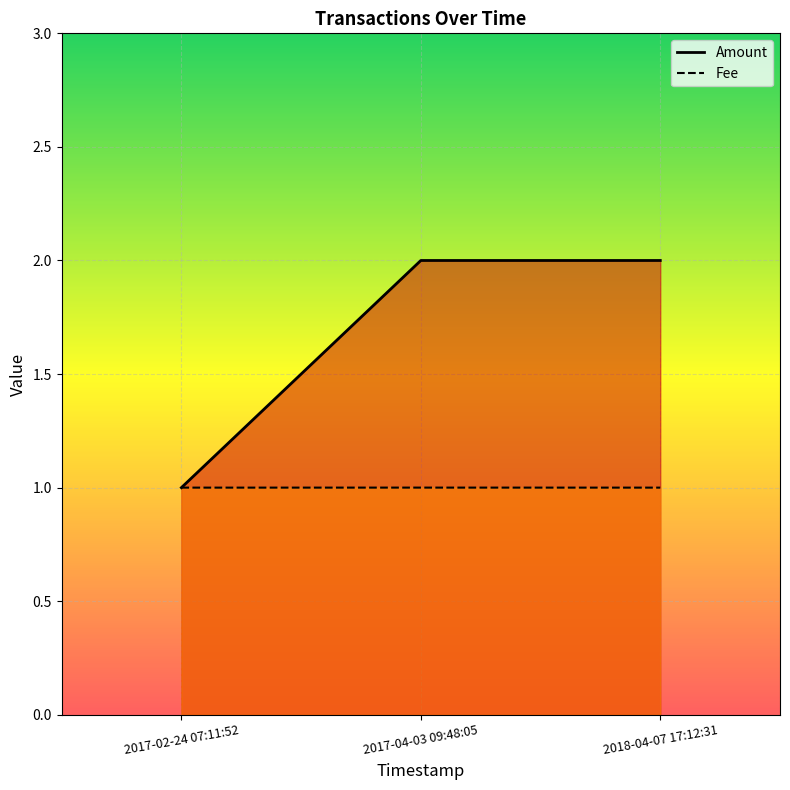

What is the greatest value displayed?

2.0